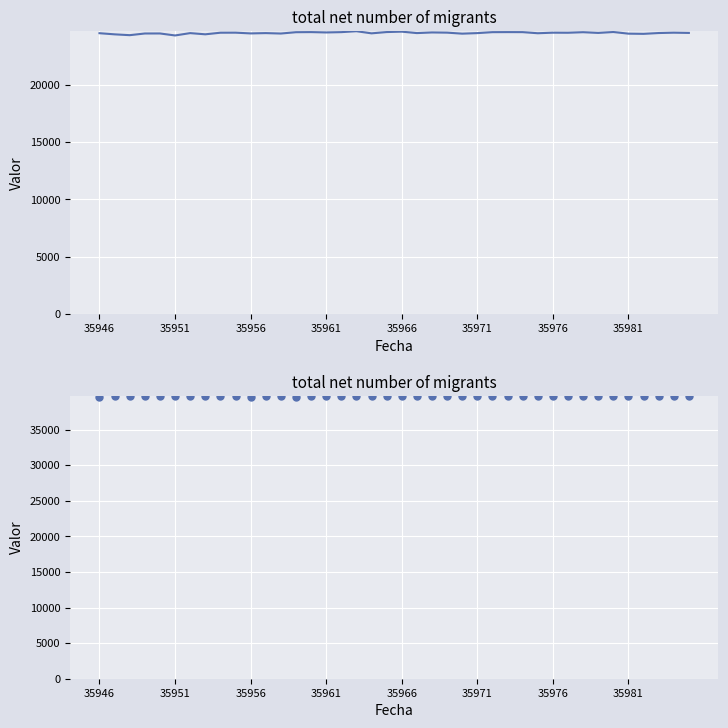

Is the value of col_516 at 35956 greater than the value of col_517 at 31?

No